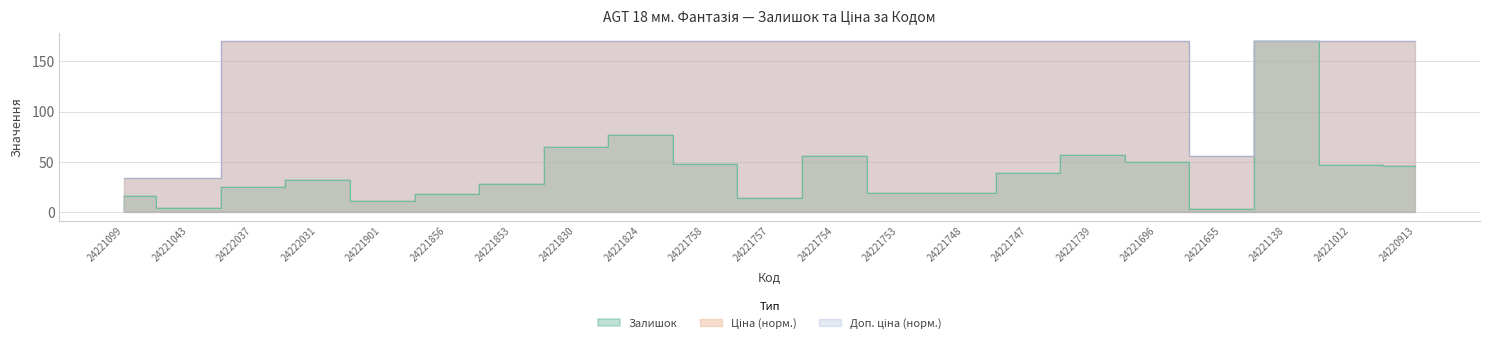

List the series in order of their peak value, highest first.

Залишок, Ціна, Доп. ціна